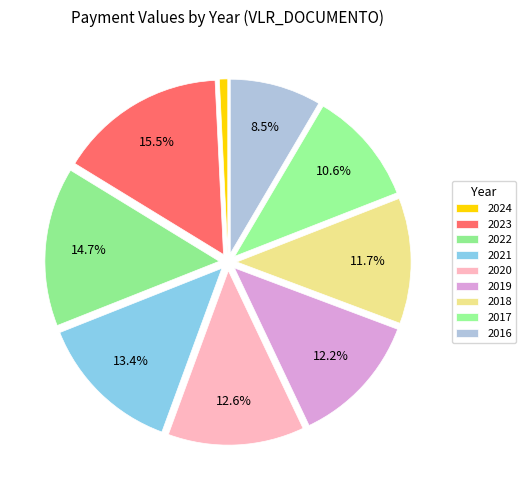

To the nearest percent, what portion does 2016 represent?

8%